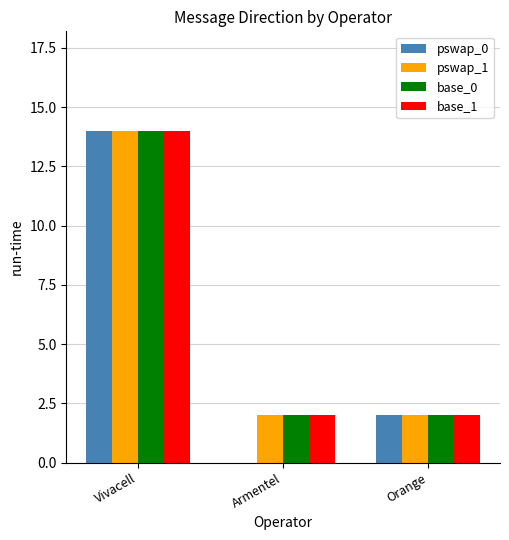

Reading right to left, transcribe all the data shown in this chart.

pswap_0: 2	0	14
pswap_1: 2	2	14
base_0: 2	2	14
base_1: 2	2	14